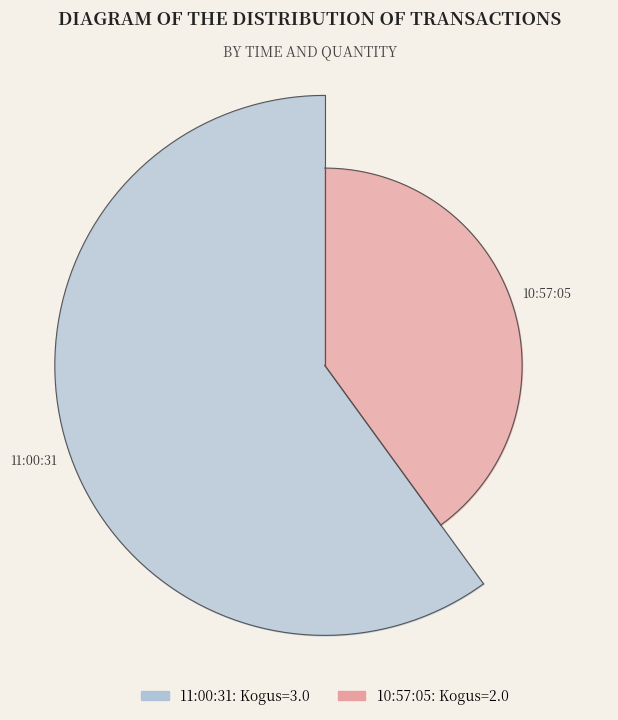

Count the number of slices in the pie.

2